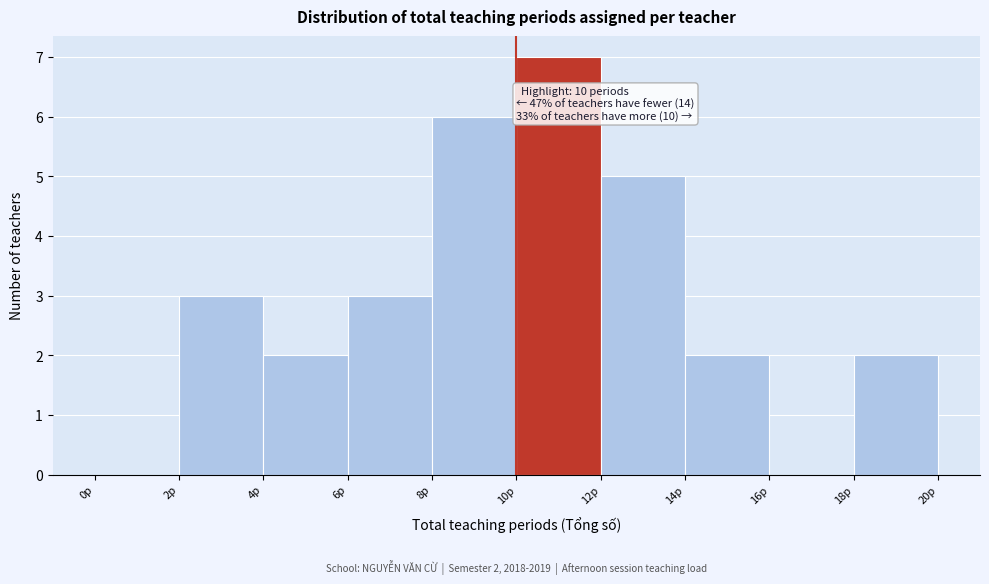

Over which range of the x-axis is the bar tallest?

10 to 12